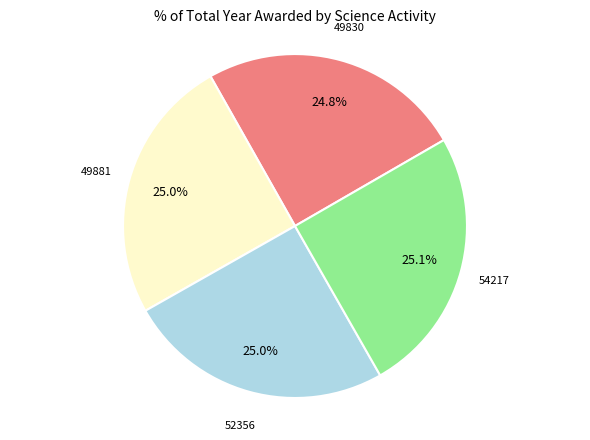

What is the ratio of the value at 49881 to the value at 49830?

1.0